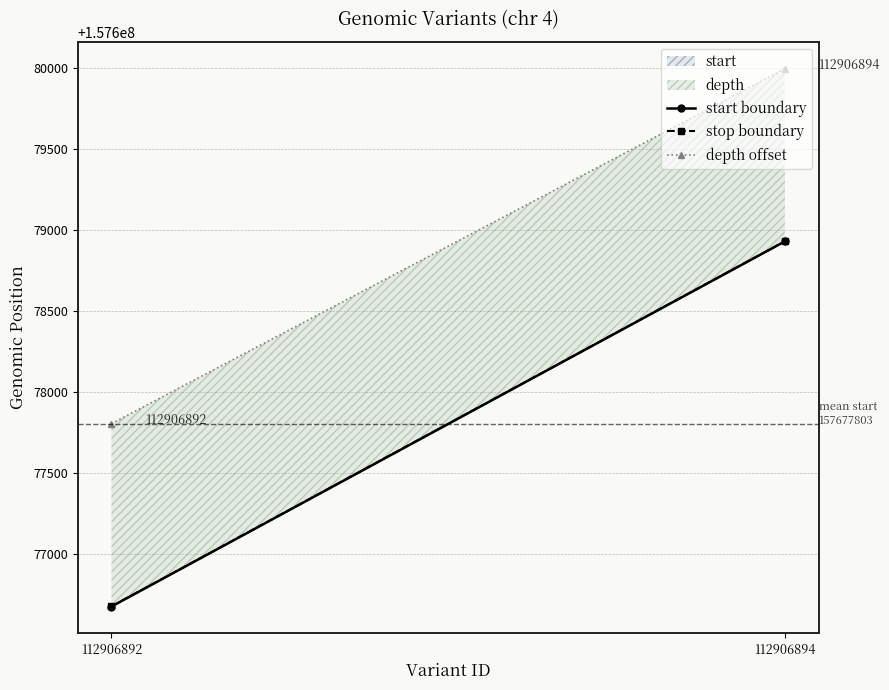

What is the lowest value of the stop boundary series?

157676679.0